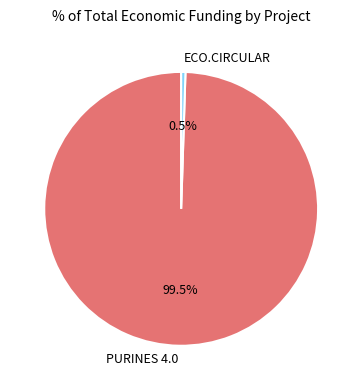

Which has a higher value, PURINES 4.0 or ECO.CIRCULAR?

PURINES 4.0